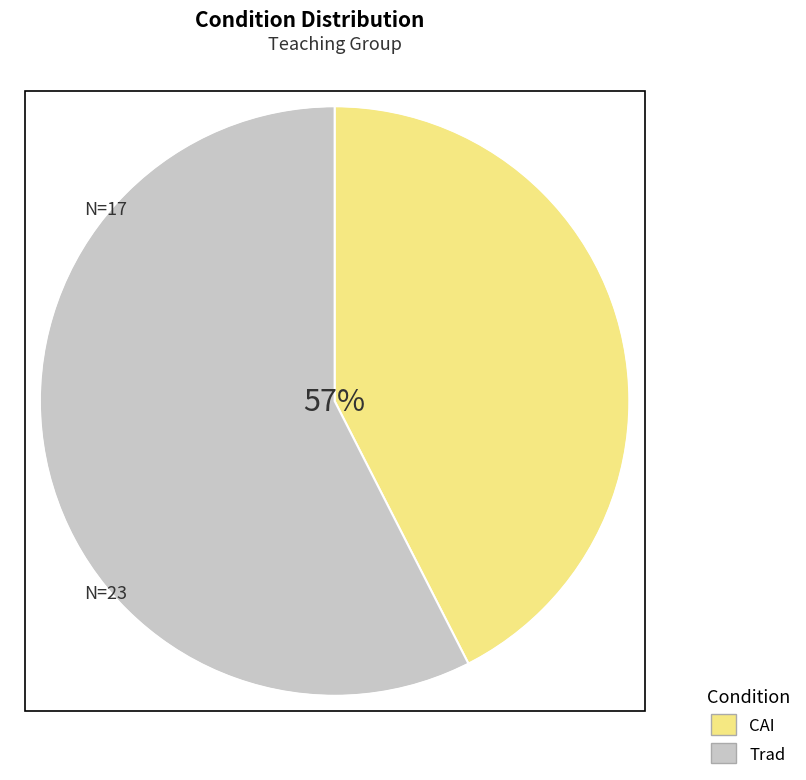

Combined, what portion of the pie is CAI and Trad?

100.0%